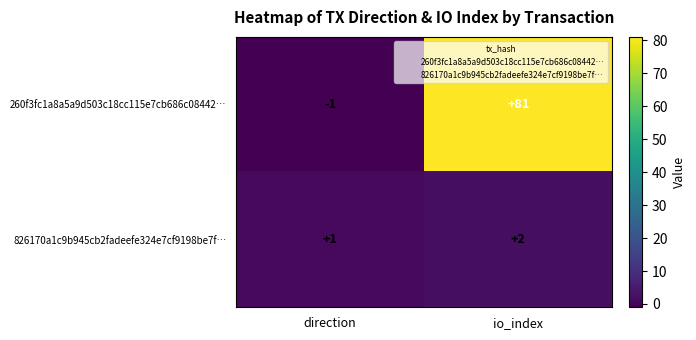

Count the number of data series in this chart.

2